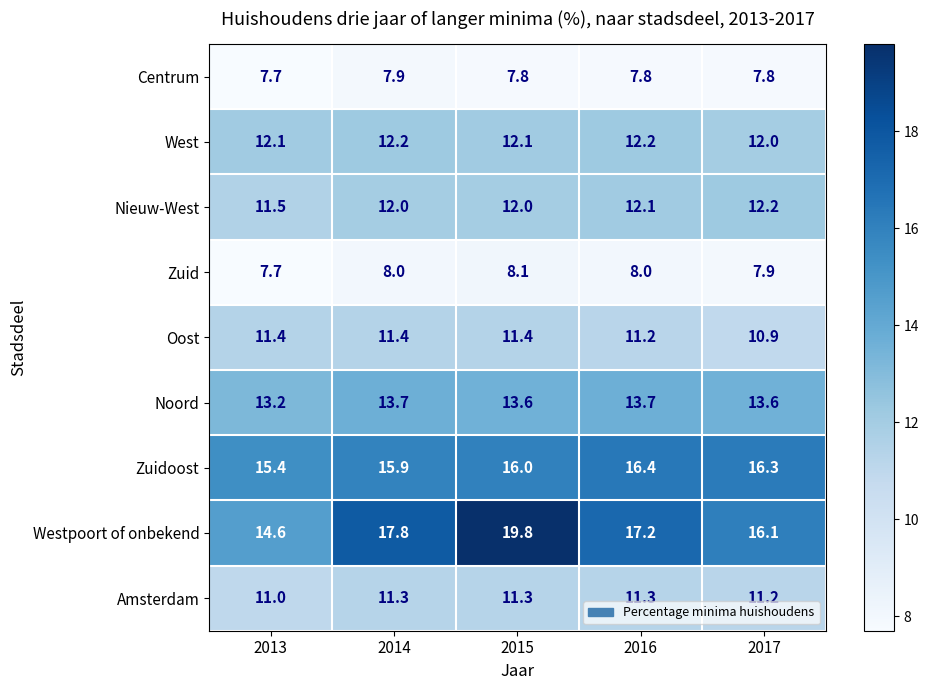

What is the sum of all Zuid values?

39.7